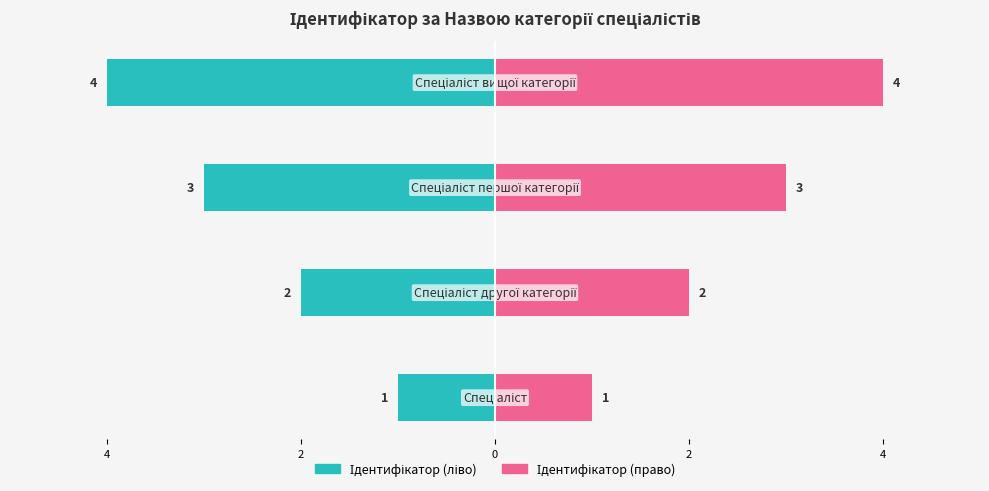

Reading left to right, list all the values displayed in this chart.

Ідентифікатор (ліво): 6=-1	4=-2	2=-3	0=-4
Ідентифікатор (право): 6=1	4=2	2=3	0=4